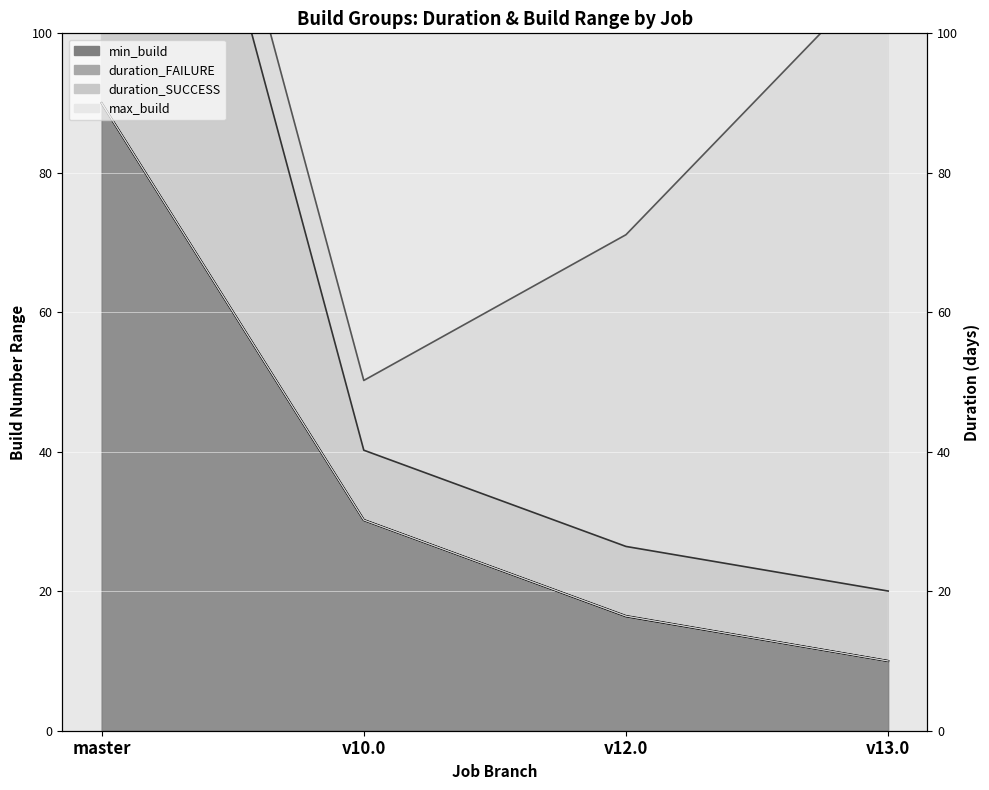

The max_build series shows 10.0 at v13.0. True or false?

True